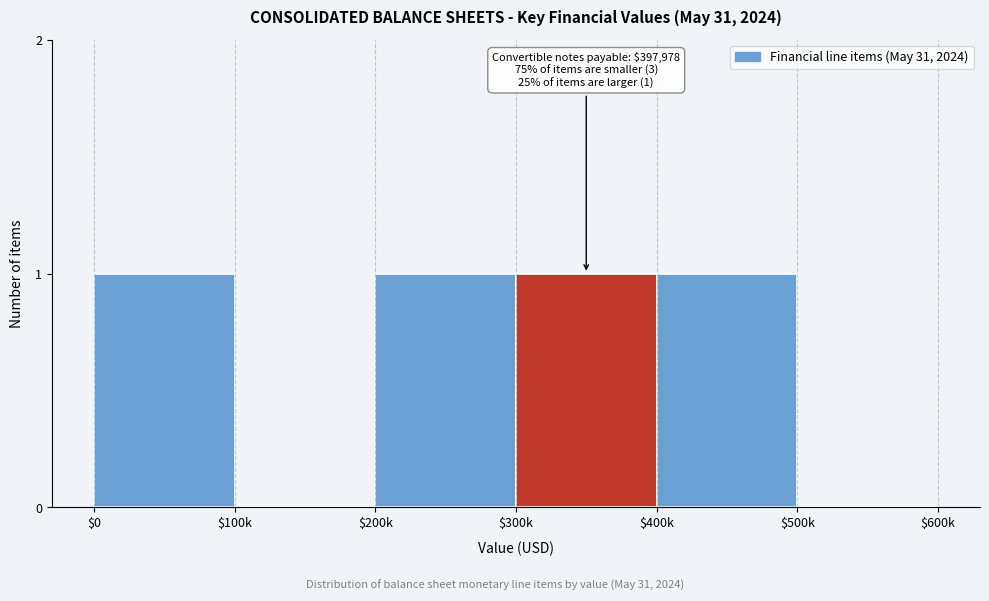

The chart shows a value of 1 at $300k. True or false?

True